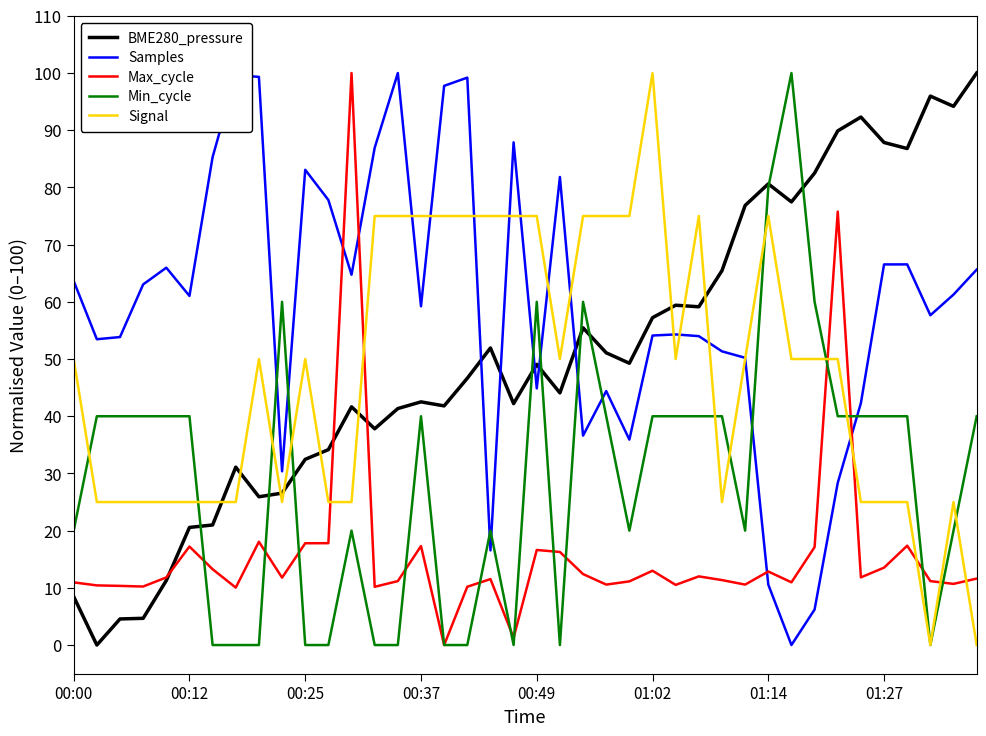

How many values in Samples are above zero?

39